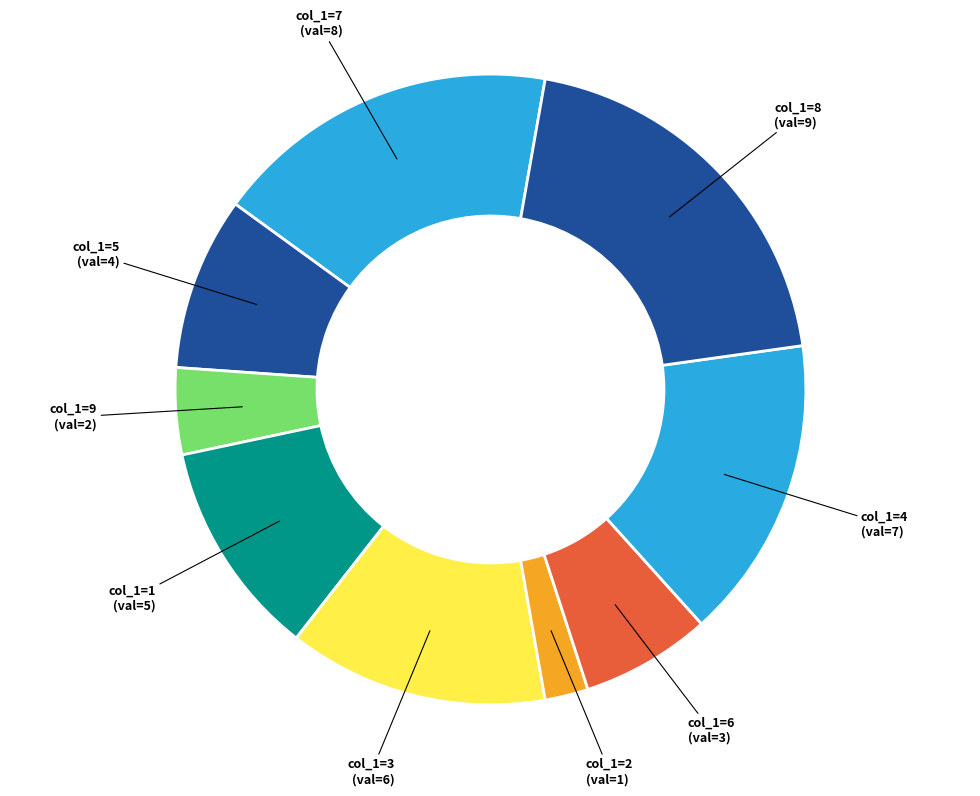

Is there any slice that represents more than half of the pie?

No